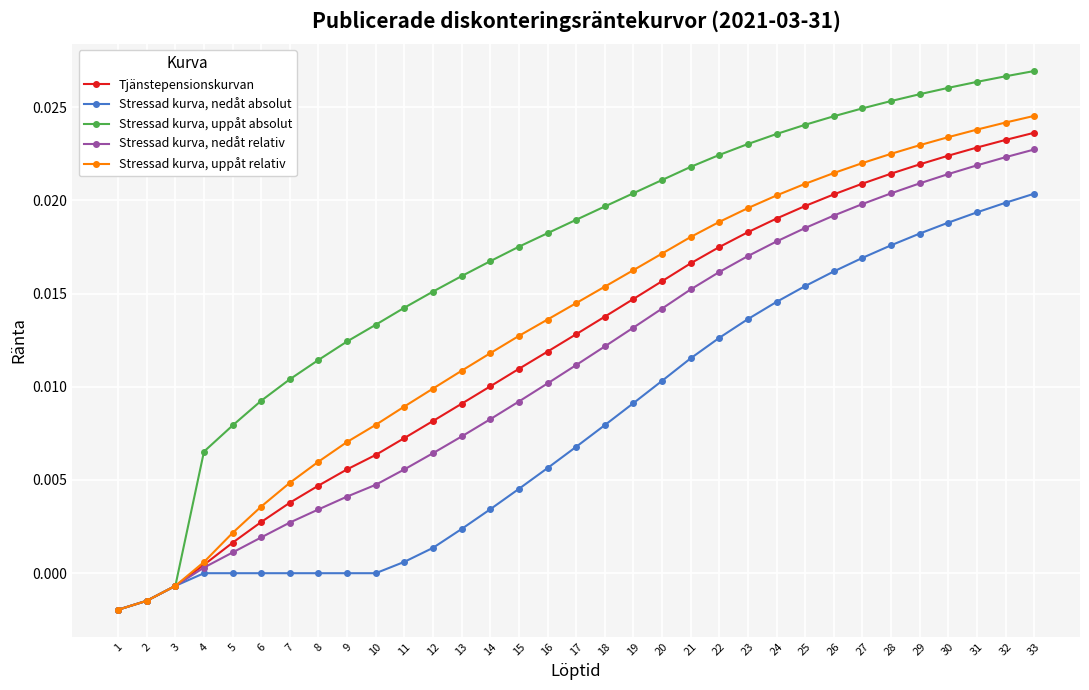

Which series has the largest range (max minus min)?

Stressad kurva, uppåt absolut